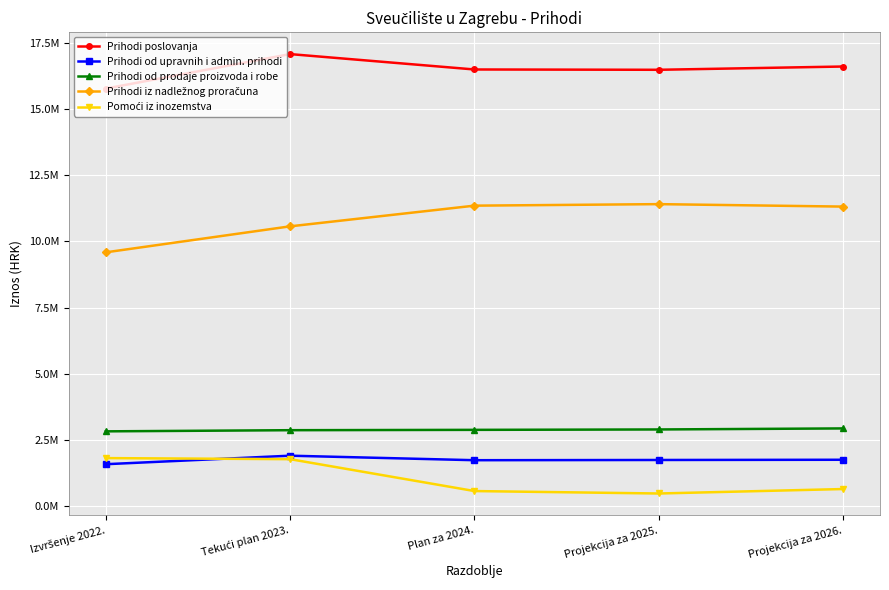

What is the label of the 4th point from the left?

Projekcija za 2025.